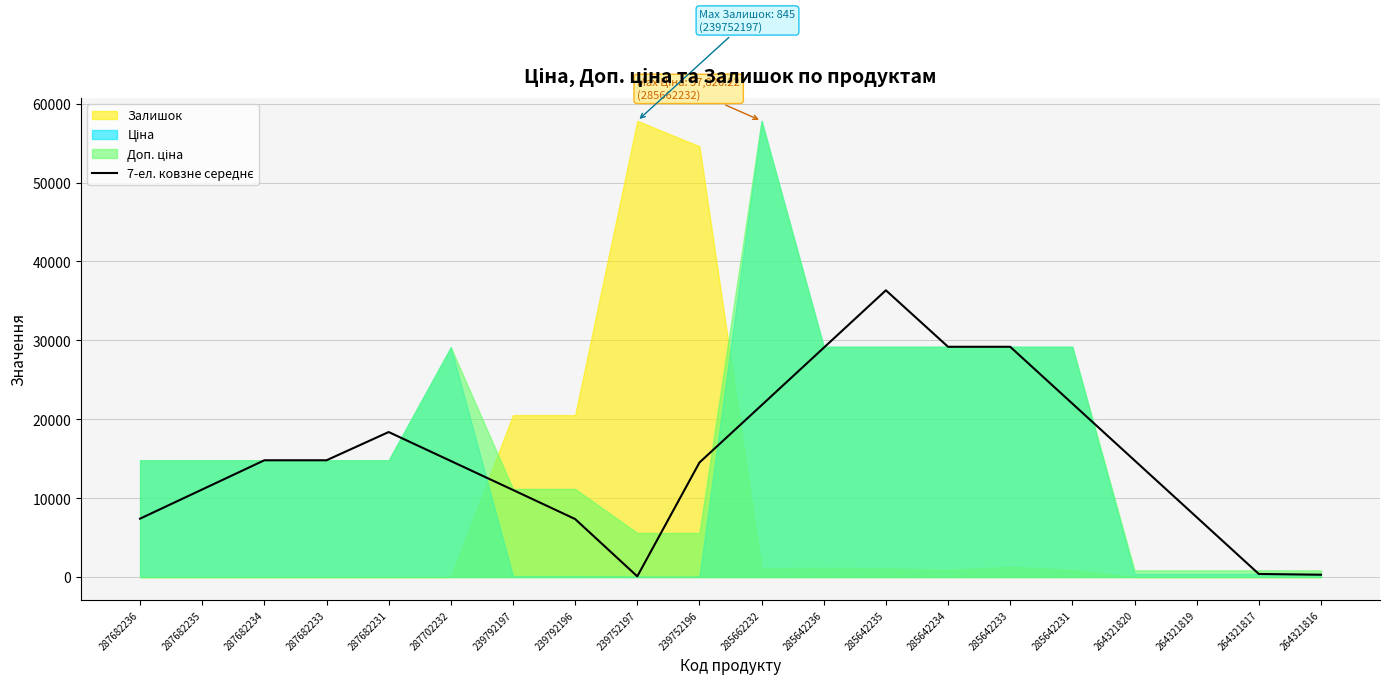

Reading left to right, list all the values displayed in this chart.

287682236=7400.4	287682235=11100.6	287682234=14800.8	287682233=14800.8	287682231=18380.4	287702232=14708.1	239792197=11035.9	239792196=7349.6	239752197=83.8	239752196=14512.4	285662232=21781.6	285642236=29064.8	285642235=36347.9	285642234=29188.5	285642233=29188.5	285642231=21988.1	264321820=14787.7	264321819=7587.3	264321817=386.9	264321816=290.2